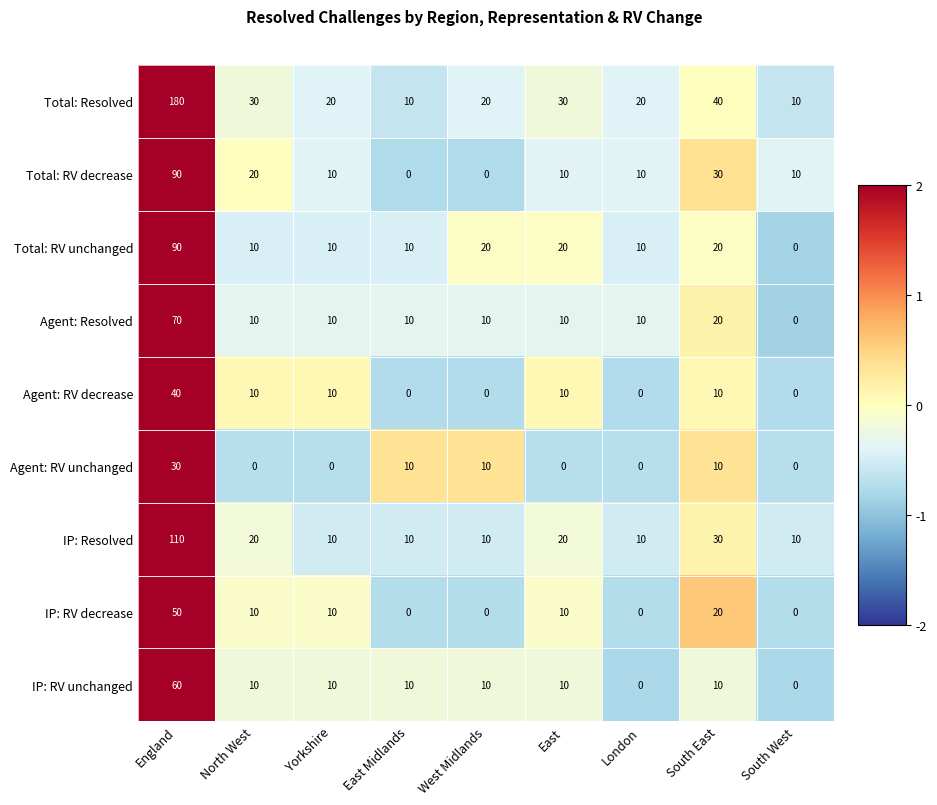

What is the spread (max minus min) of values at London?

20